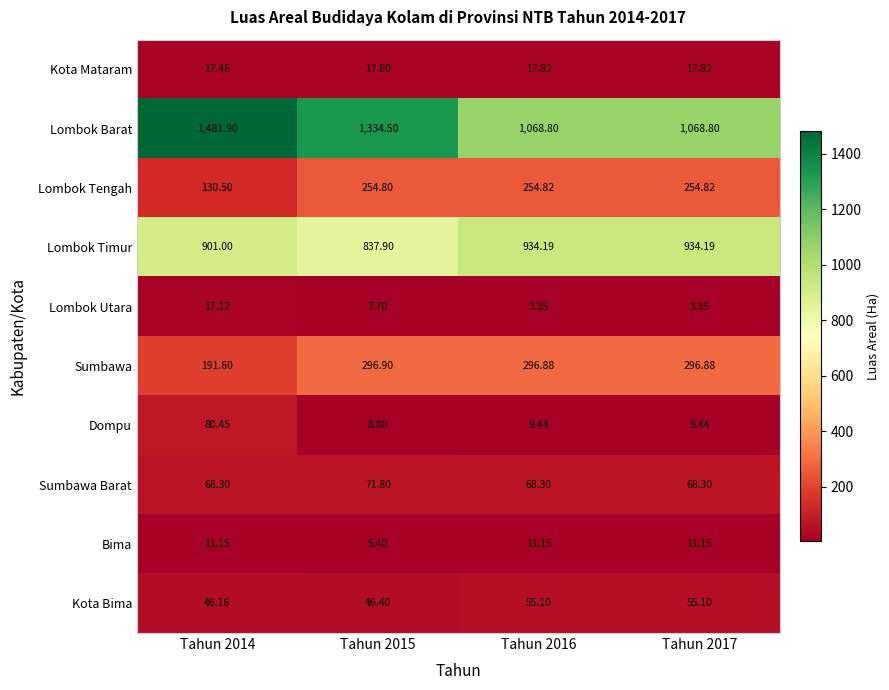

Is the value of Lombok Timur at Tahun 2014 greater than the value of Dompu at Tahun 2015?

Yes